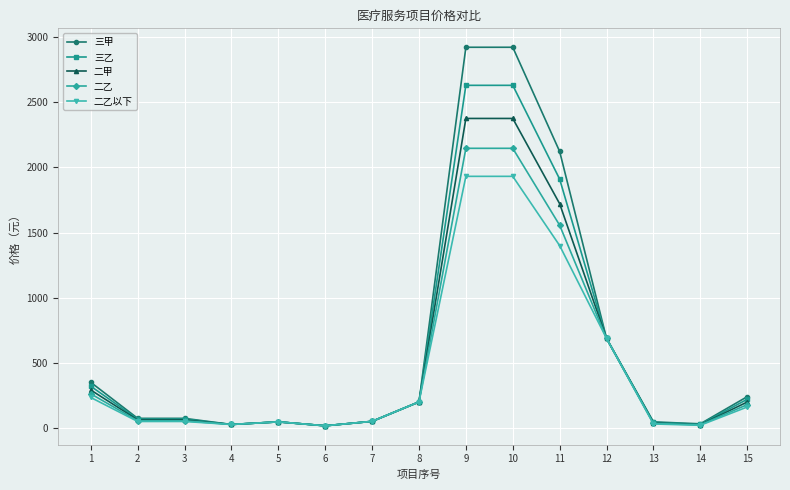

Rank the series by their average value, from lowest to highest.

二乙以下, 二乙, 二甲, 三乙, 三甲